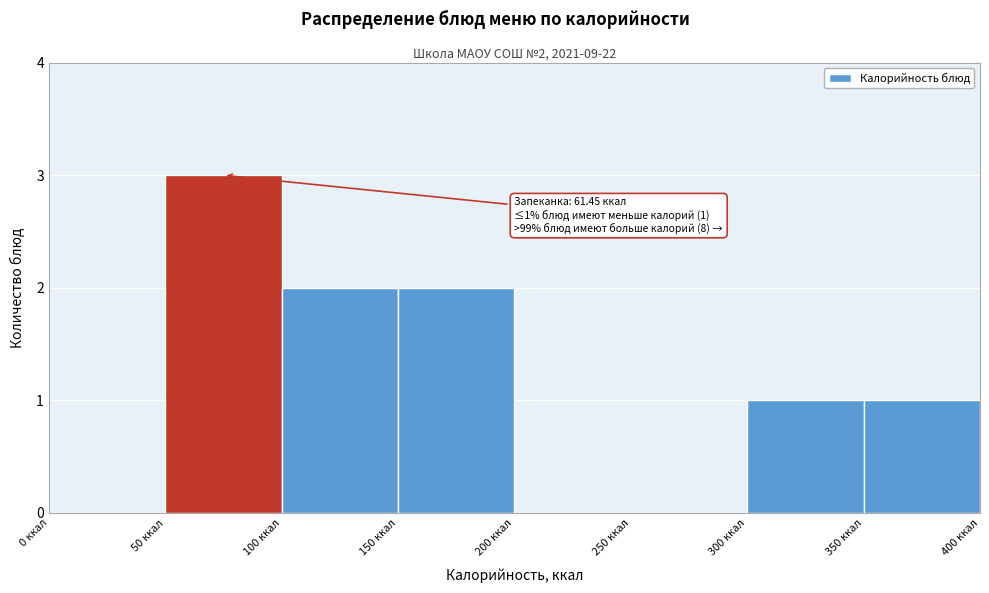

Which range on the x-axis has the tallest bar?

50 to 100